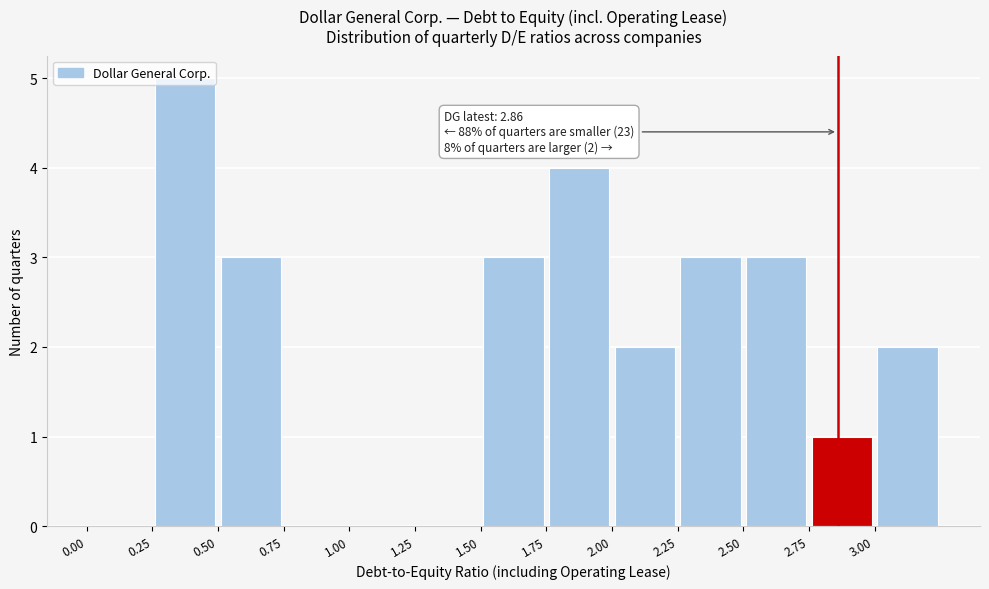

Over which range of the x-axis is the bar tallest?

0.25 to 0.50